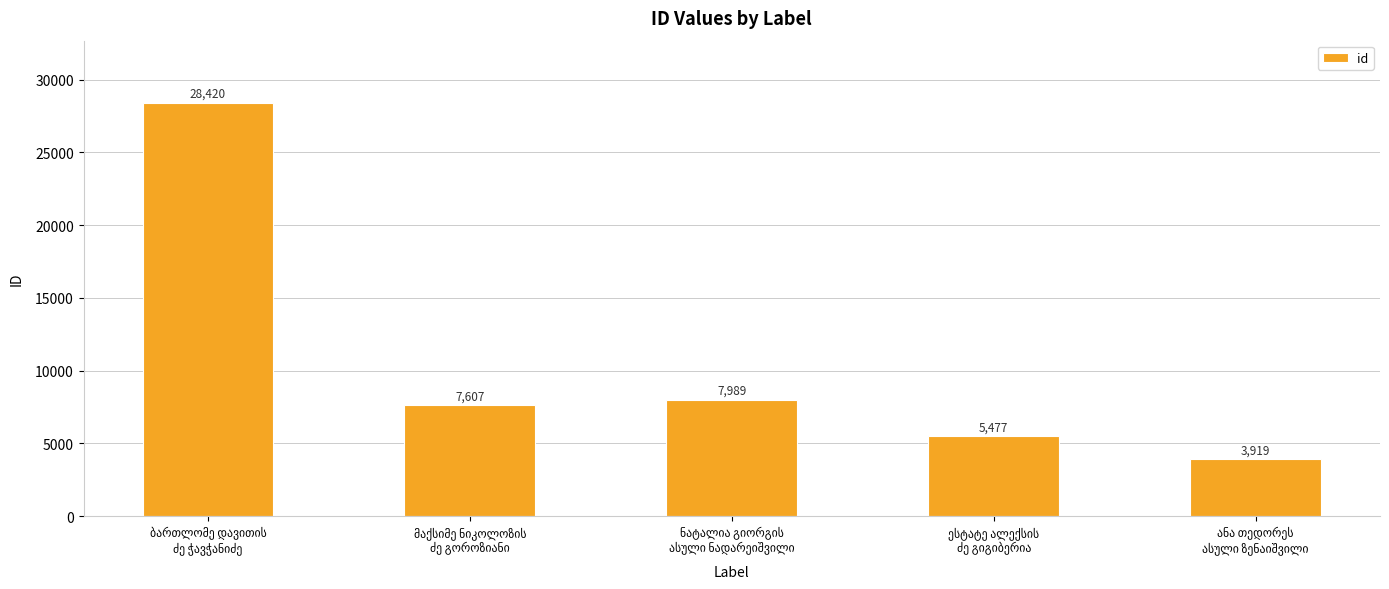

What is the difference between the maximum and minimum values?

24501